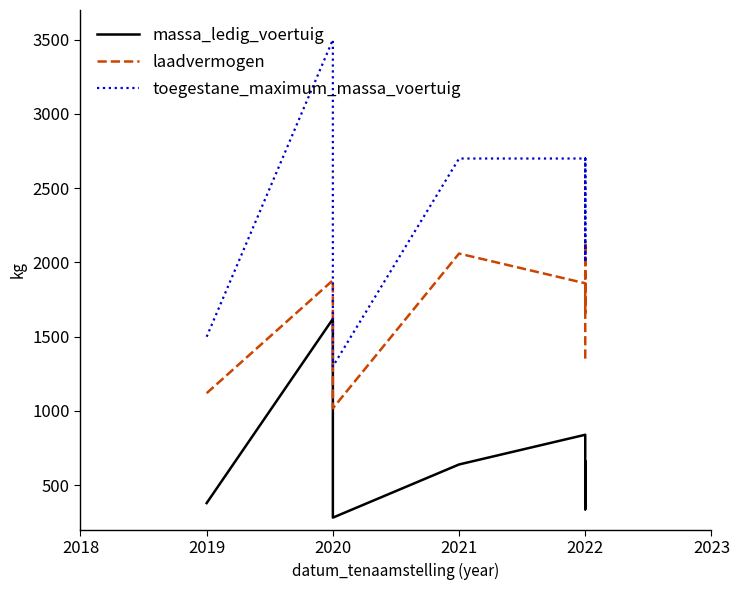

Between 2024 and 2021, which is larger?

2021